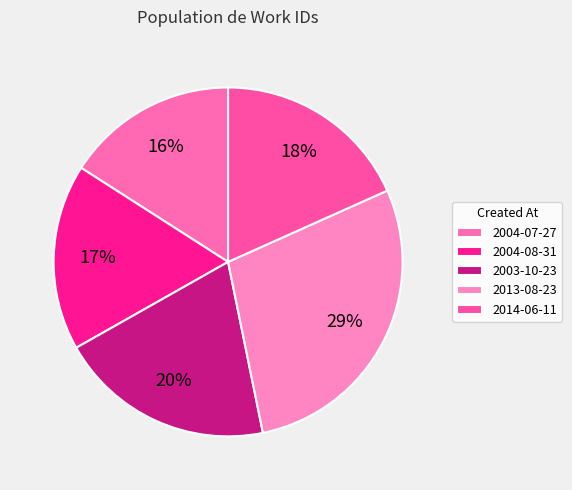

How many segments does this pie chart have?

5